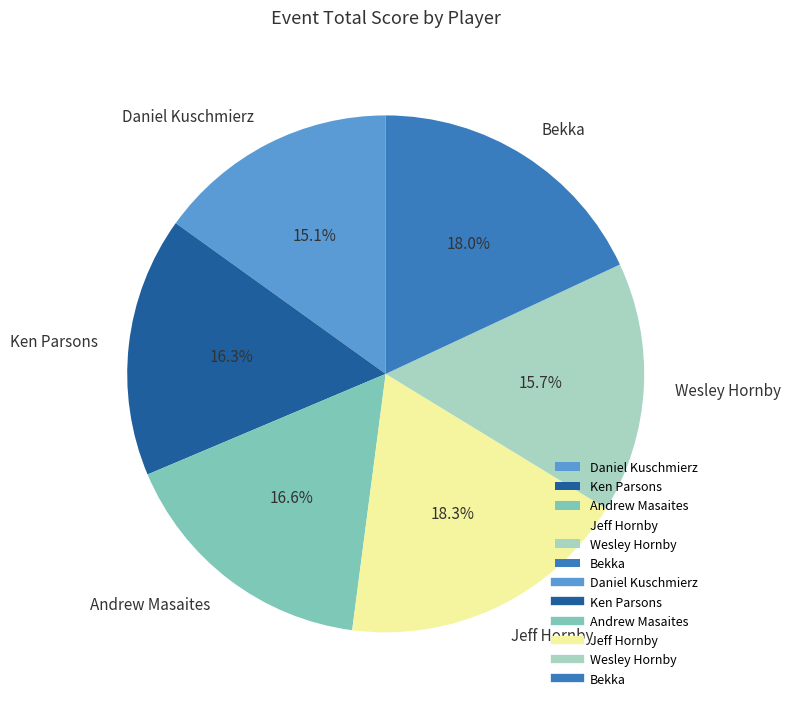

Which category has the smallest portion of the pie?

Daniel Kuschmierz